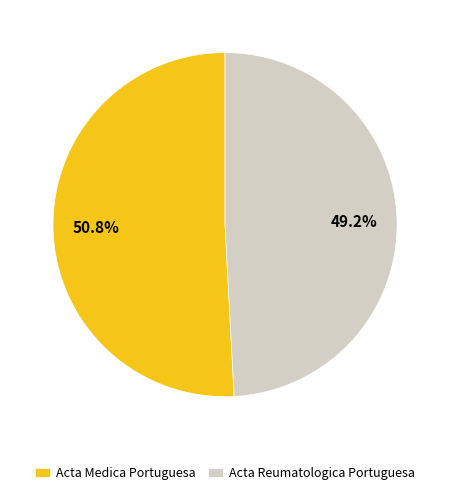

What percentage is the Acta Reumatologica Portuguesa slice, to the nearest percent?

49%